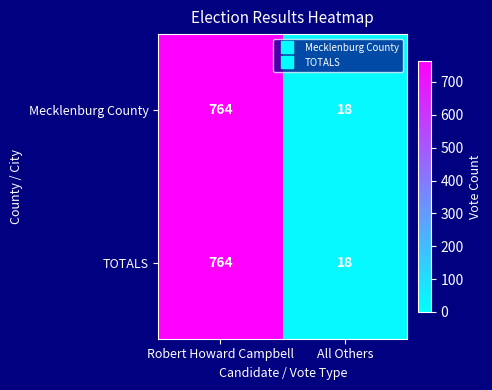

Read the Mecklenburg County value at All Others.

18